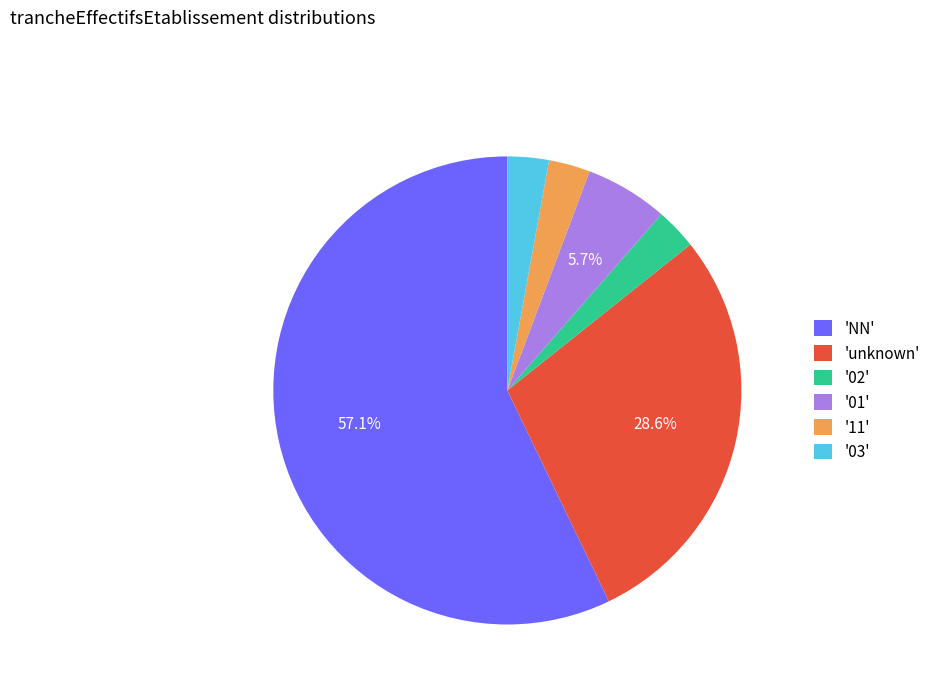

Which category accounts for the majority?

'NN'